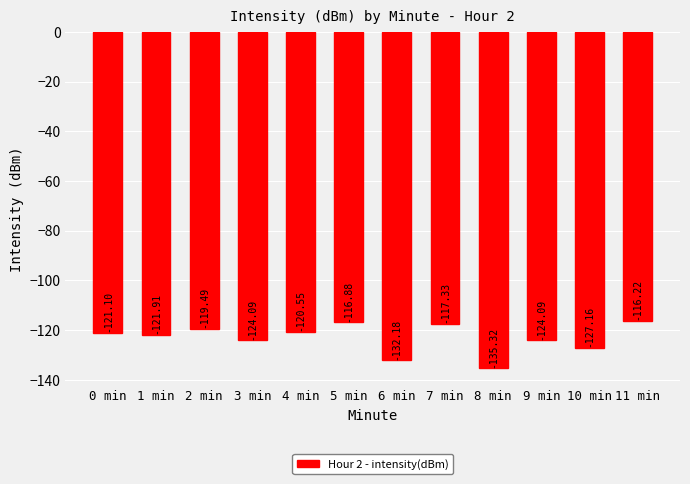

Between 6 min and 9 min, which is larger?

9 min